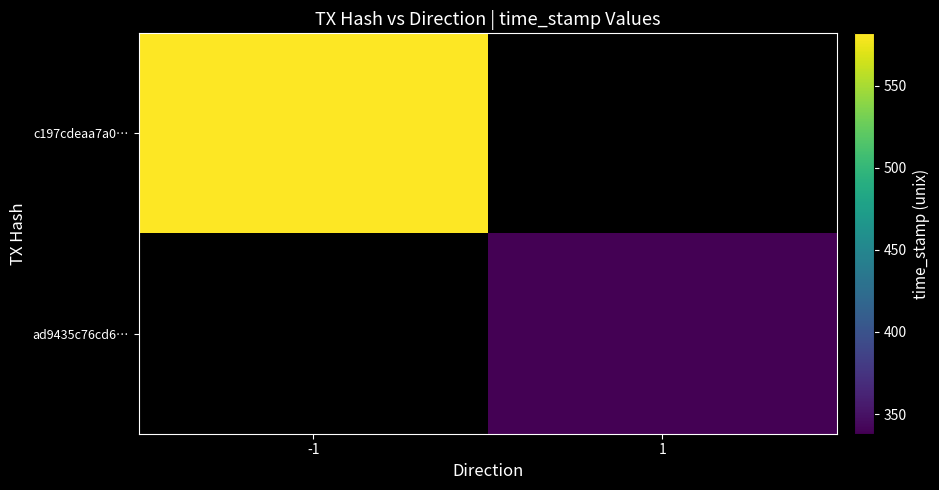

Which series has the widest spread of values?

c197cdeaa7a00f0b8b2d46ad6fd39cc7f15e4d7